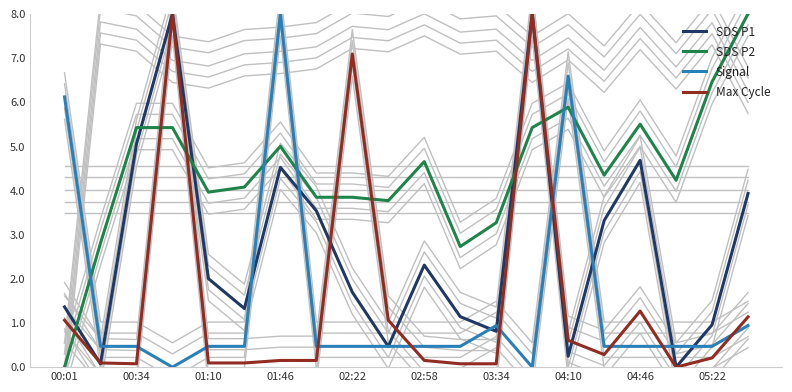

At how many categories does at least one series exceed 4?

14